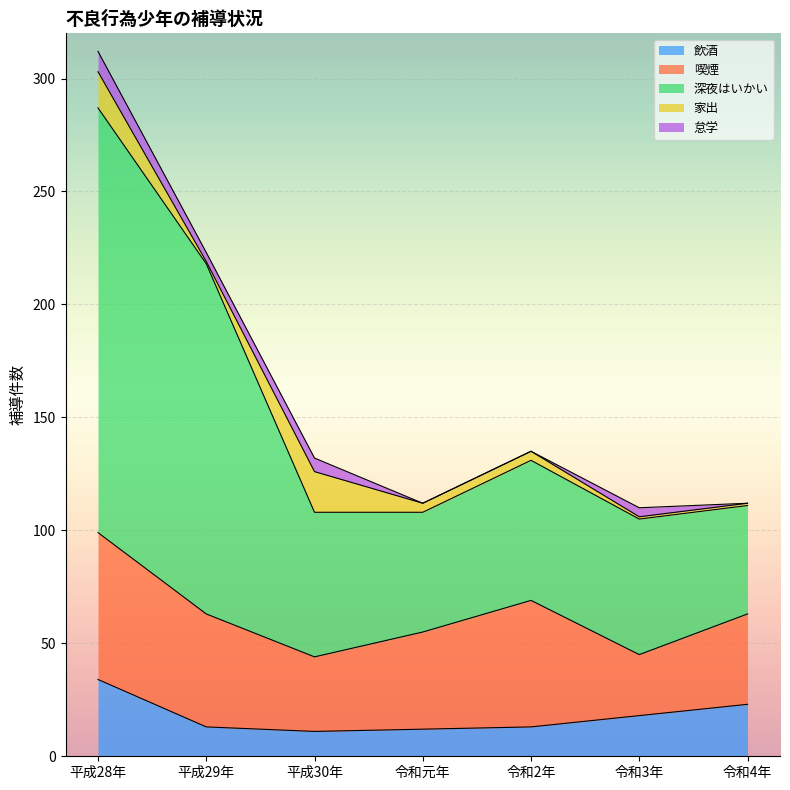

At which label does 深夜はいかい first exceed 62?

平成28年